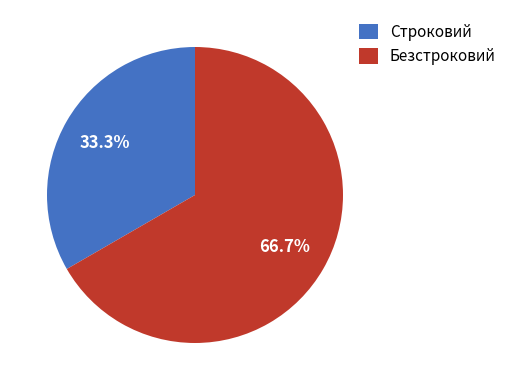

How many slices are in this pie chart?

2